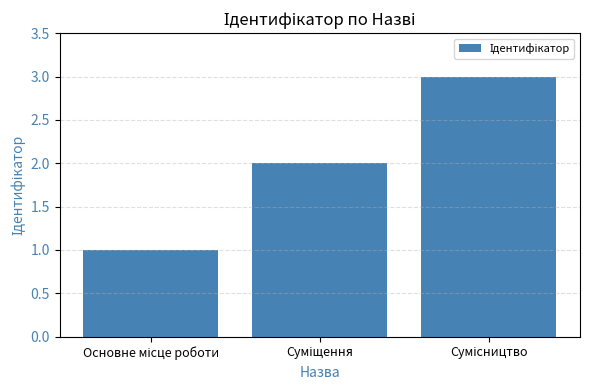

What is the difference between the maximum and minimum values?

2